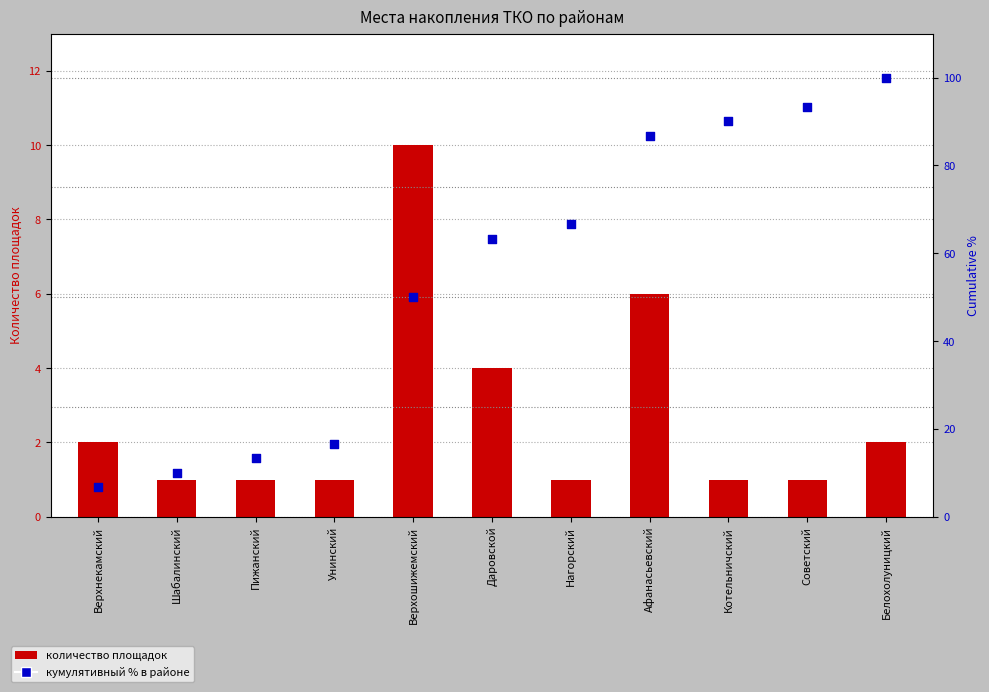

Which series has the largest total across all categories?

cumulative % within sample